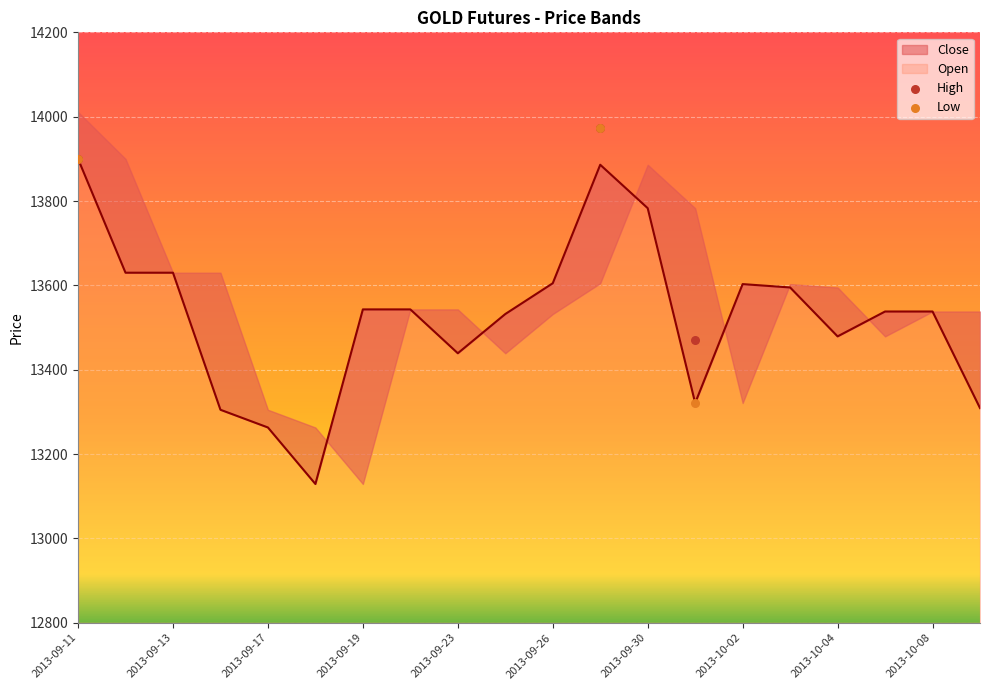

What is the total value across all series at 2013-09-11?

27800